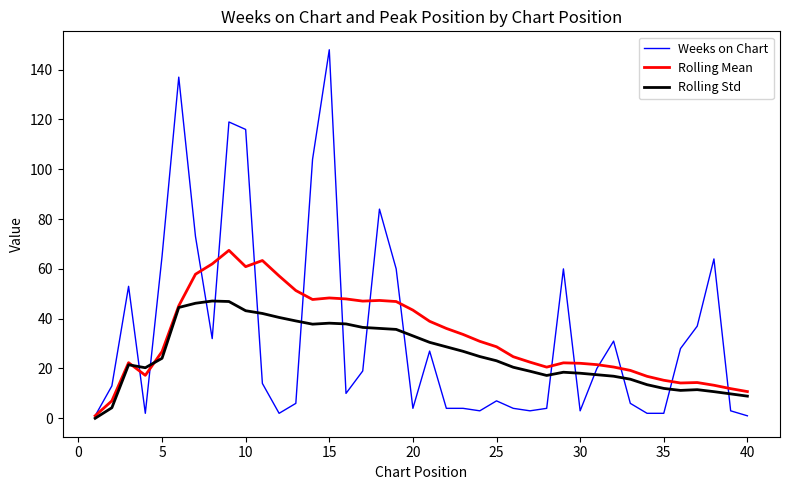

Rank the series by their maximum value, from highest to lowest.

Weeks on Chart, Rolling Mean, Rolling Std